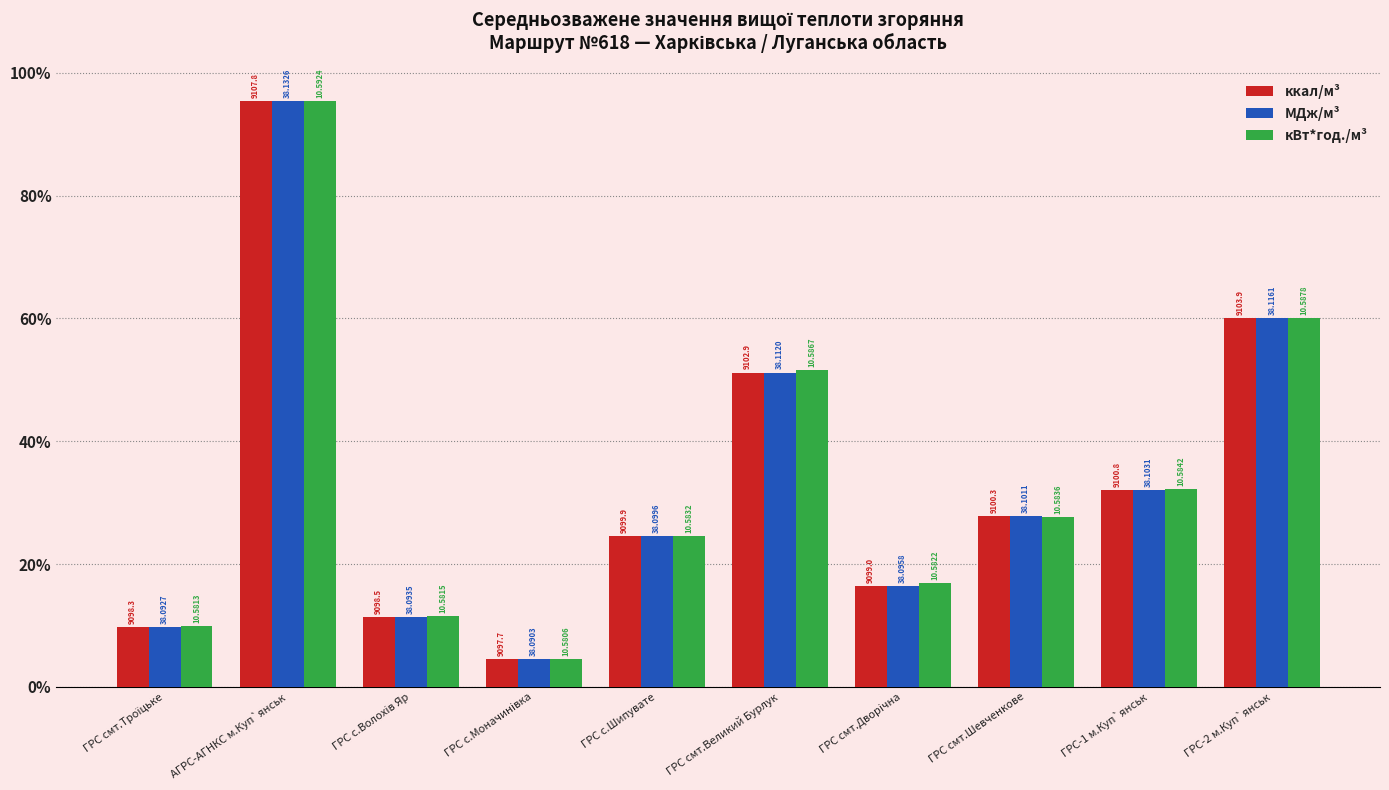

True or false: МДж/м³ has a value of 3.4 at ГРС смт.Троїцьке.

False